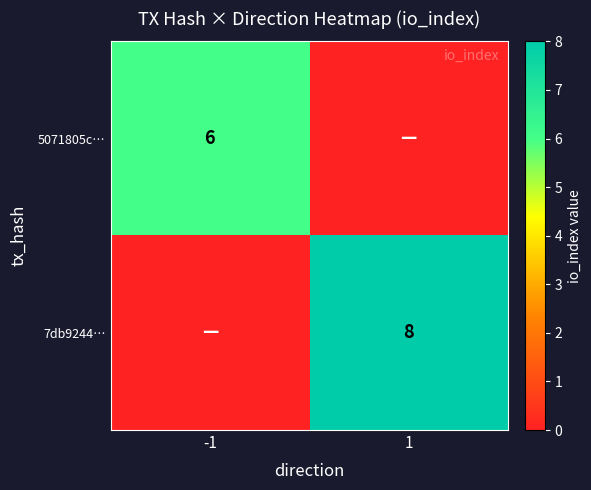

At which category is the sum across all series the highest?

1